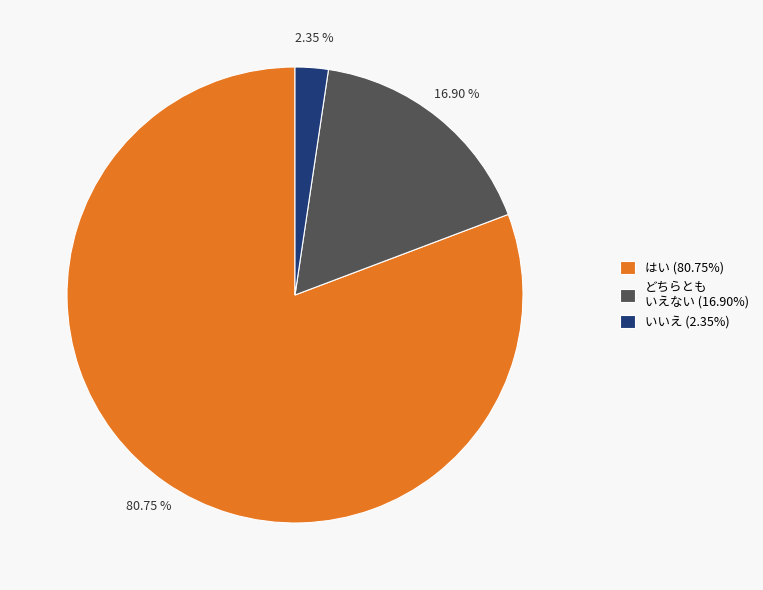

Which has a higher value, はい (80.75%) or いいえ (2.35%)?

はい (80.75%)